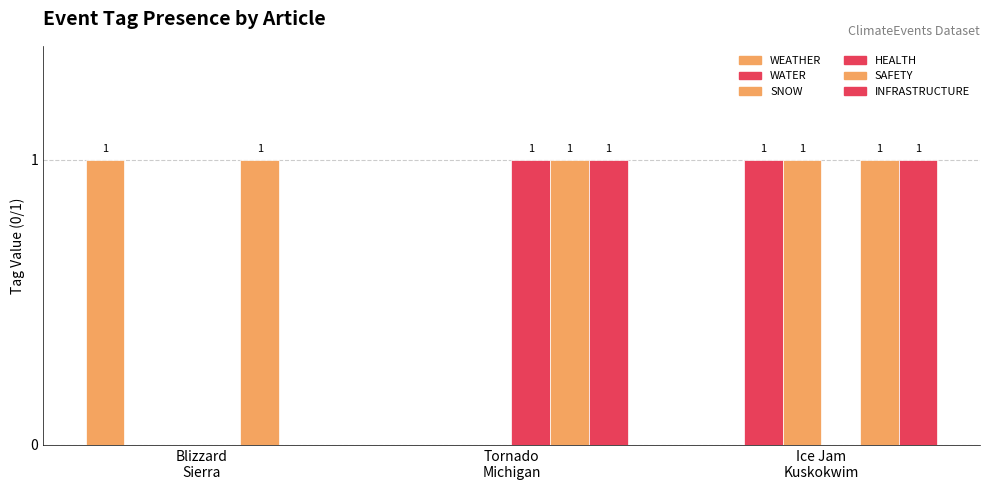

Count the number of data series in this chart.

6